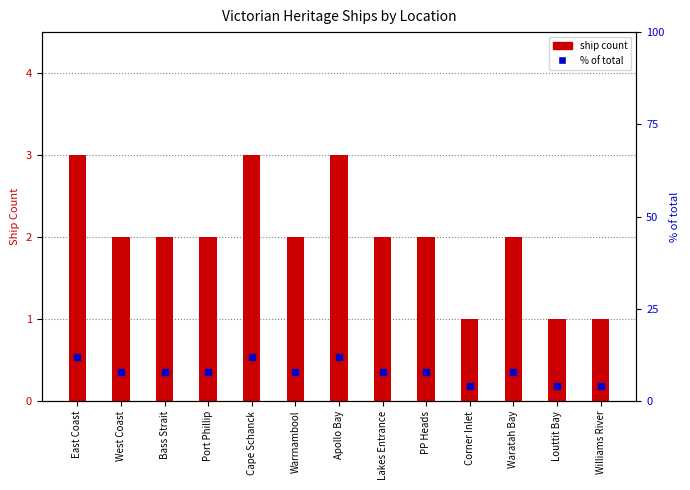

What are all the series names shown in the legend?

Ship Count, % of total